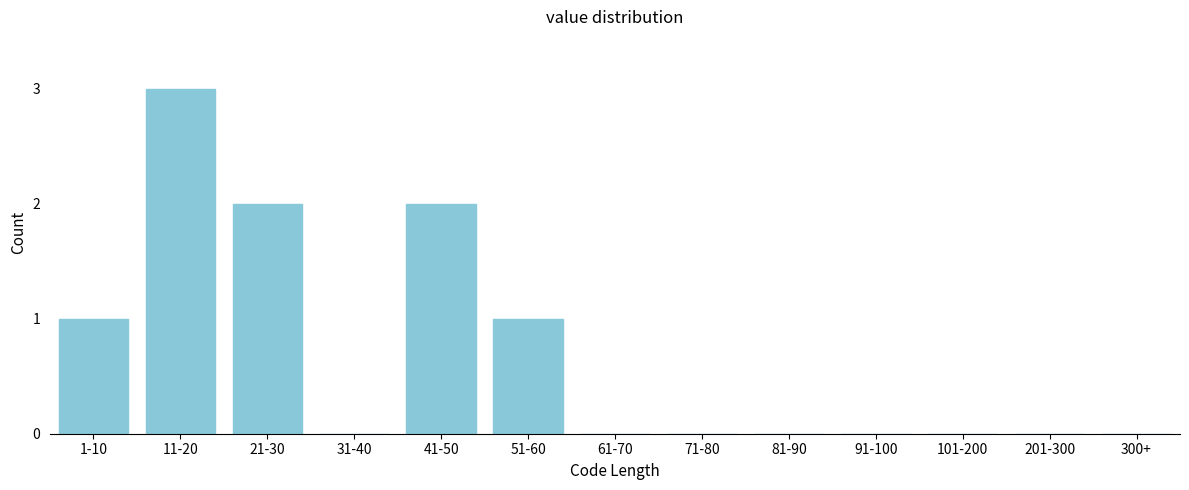

Reading left to right, list all the values displayed in this chart.

1-10=1	11-20=3	21-30=2	31-40=0	41-50=2	51-60=1	61-70=0	71-80=0	81-90=0	91-100=0	101-200=0	201-300=0	300+=0